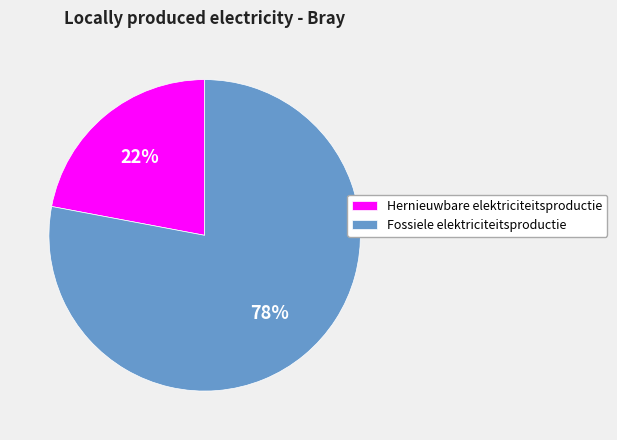

Which slice is the smallest?

Hernieuwbare elektriciteitsproductie